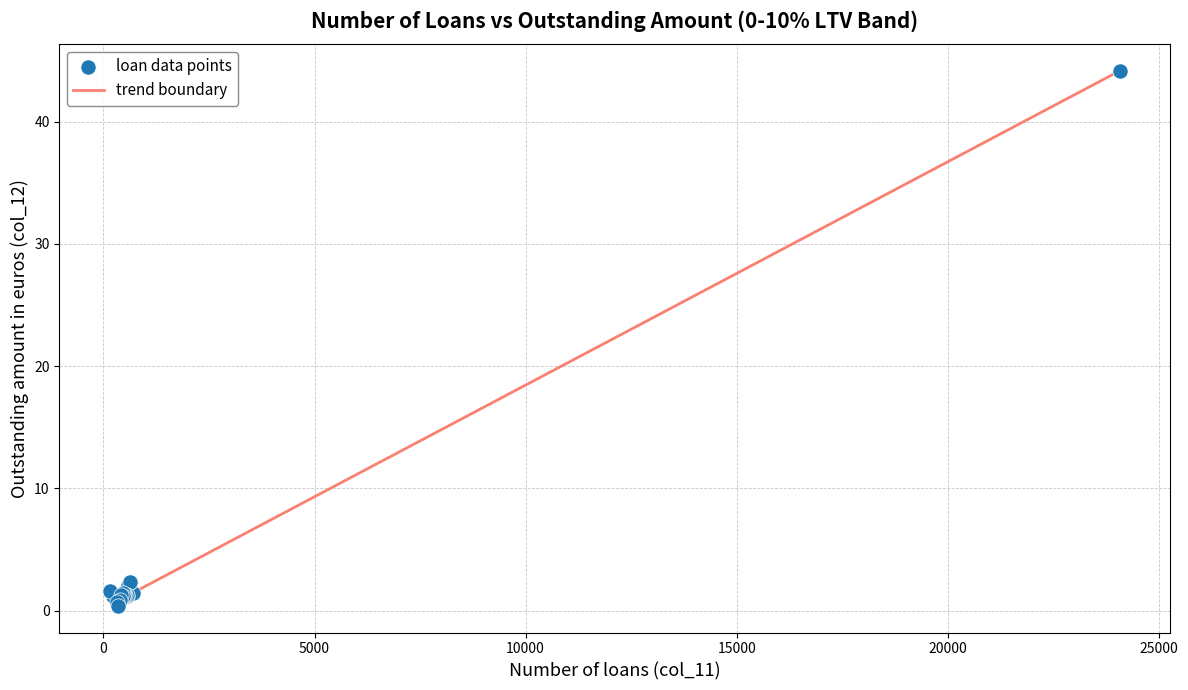

What is the difference between the maximum and minimum values?

43.8